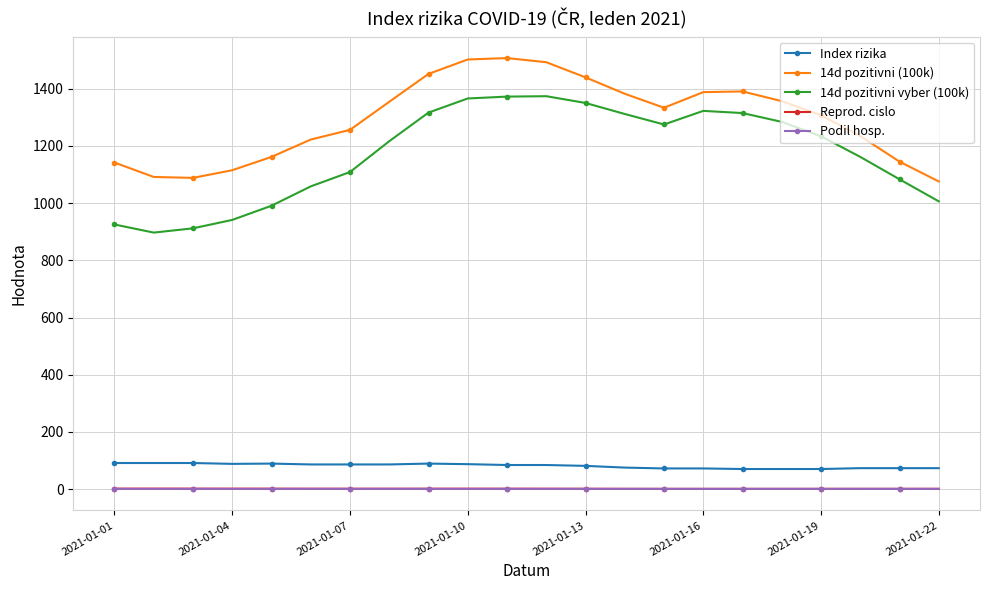

At how many categories does at least one series exceed 662?

22